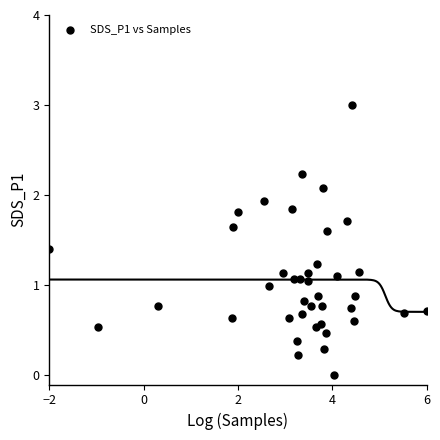

What is the range of X values (max minus min)?

8.0